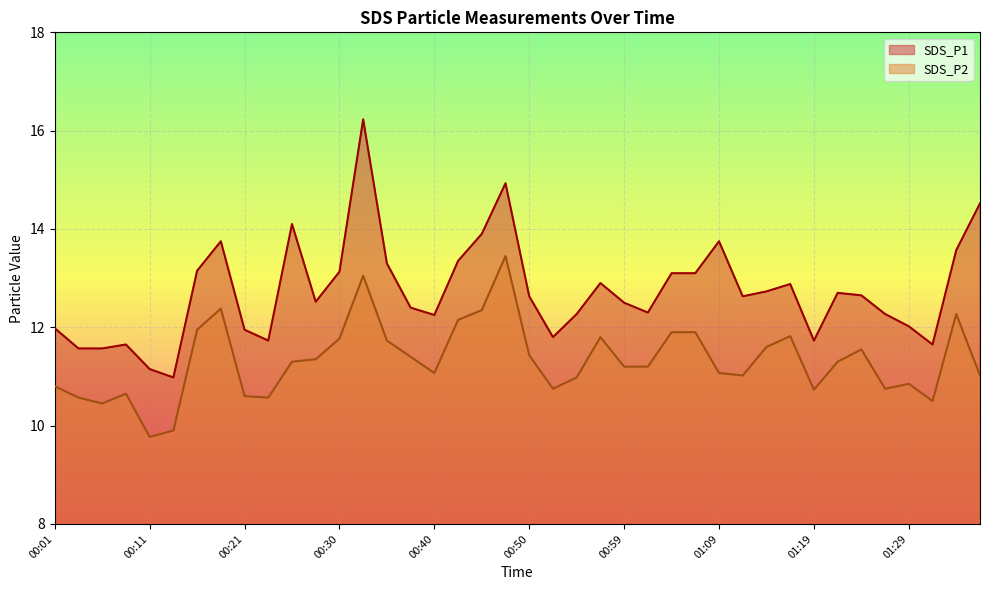

List the series in order of their overall mean, lowest first.

SDS_P2, SDS_P1